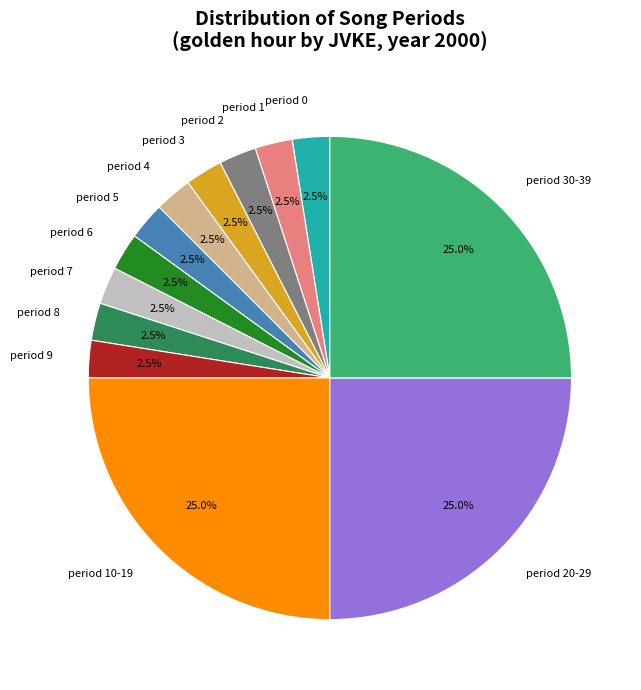

What portion of the pie excludes period 7?

97.5%